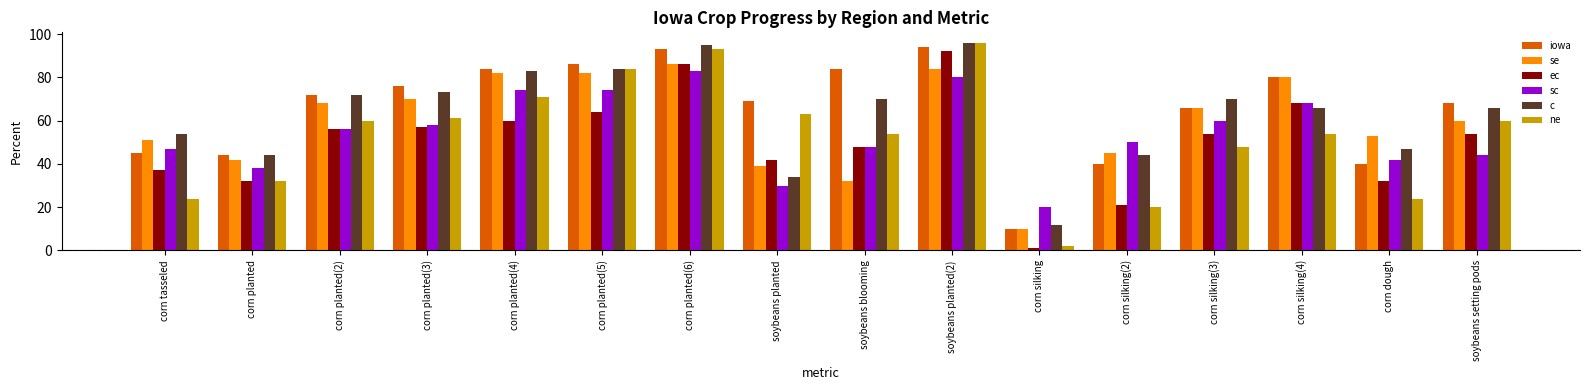

What is the difference between the maximum and minimum values in the ne series?

94